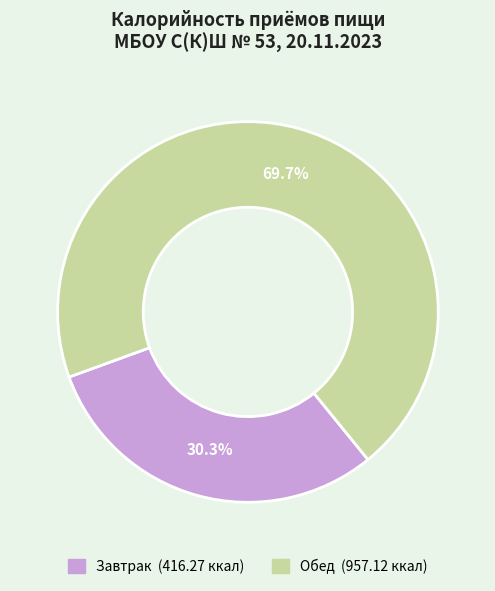

Count the number of slices in the pie.

2